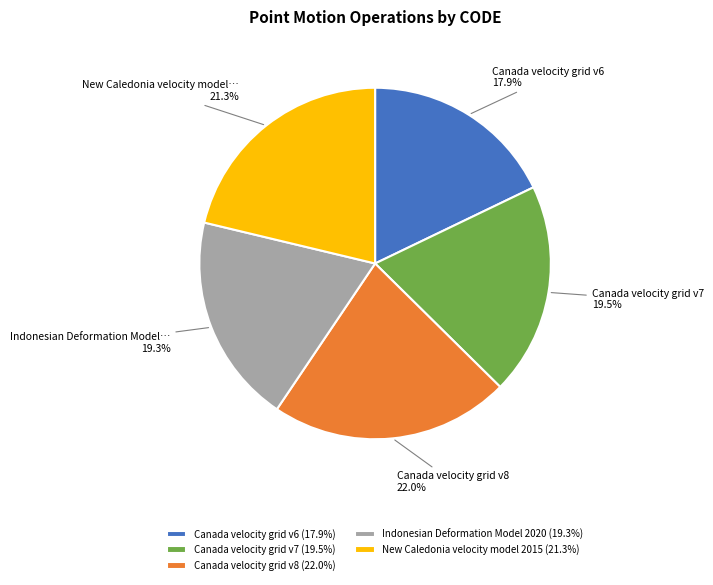

Is it true that Indonesian Deformation Model 2020 is 34% of the pie?

False